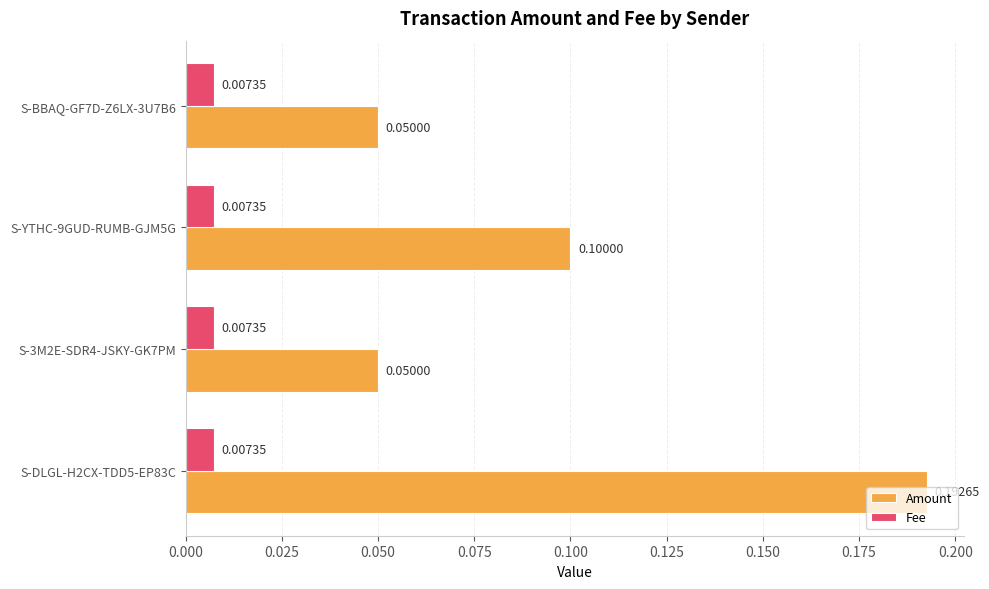

Which series changed the most between S-DLGL-H2CX-TDD5-EP83C and S-3M2E-SDR4-JSKY-GK7PM?

Amount